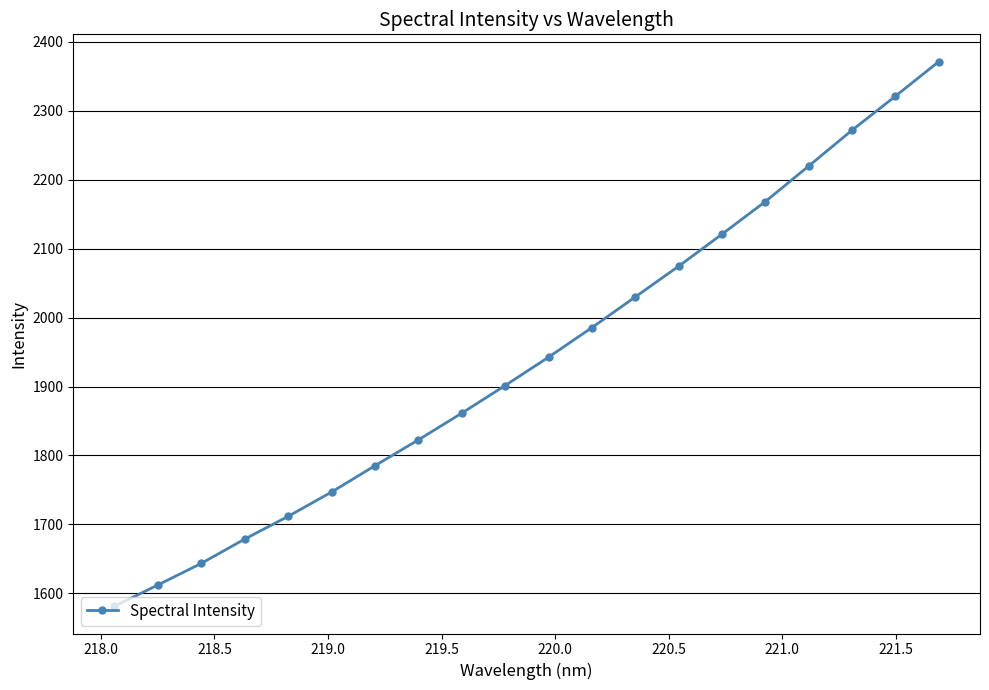

How many categories are shown in the chart?

20